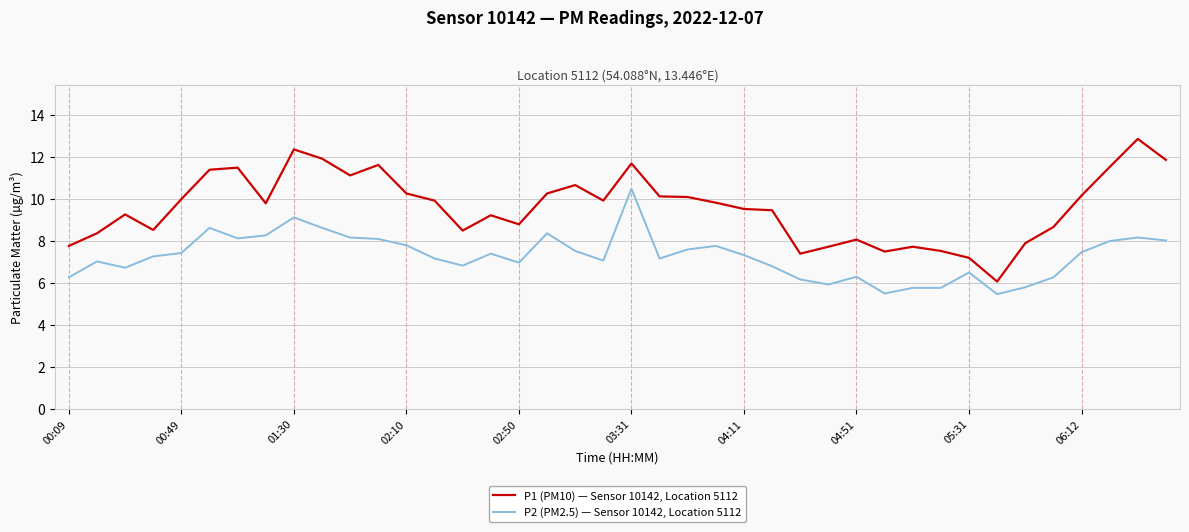

Which series has the largest range (max minus min)?

P1 (PM10) — Sensor 10142, Location 5112